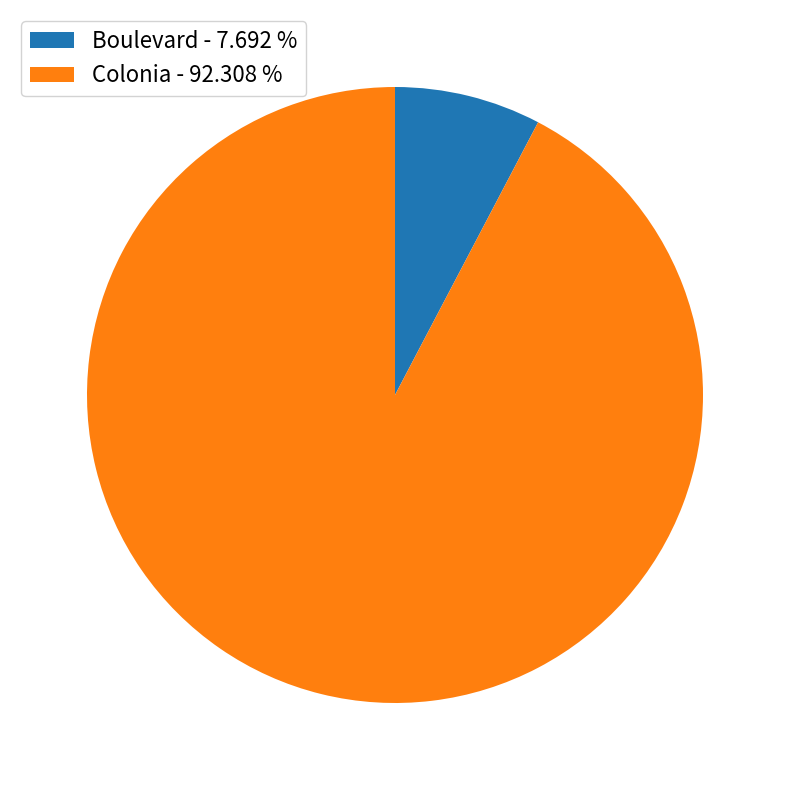

What is the smallest slice in the pie chart?

Boulevard